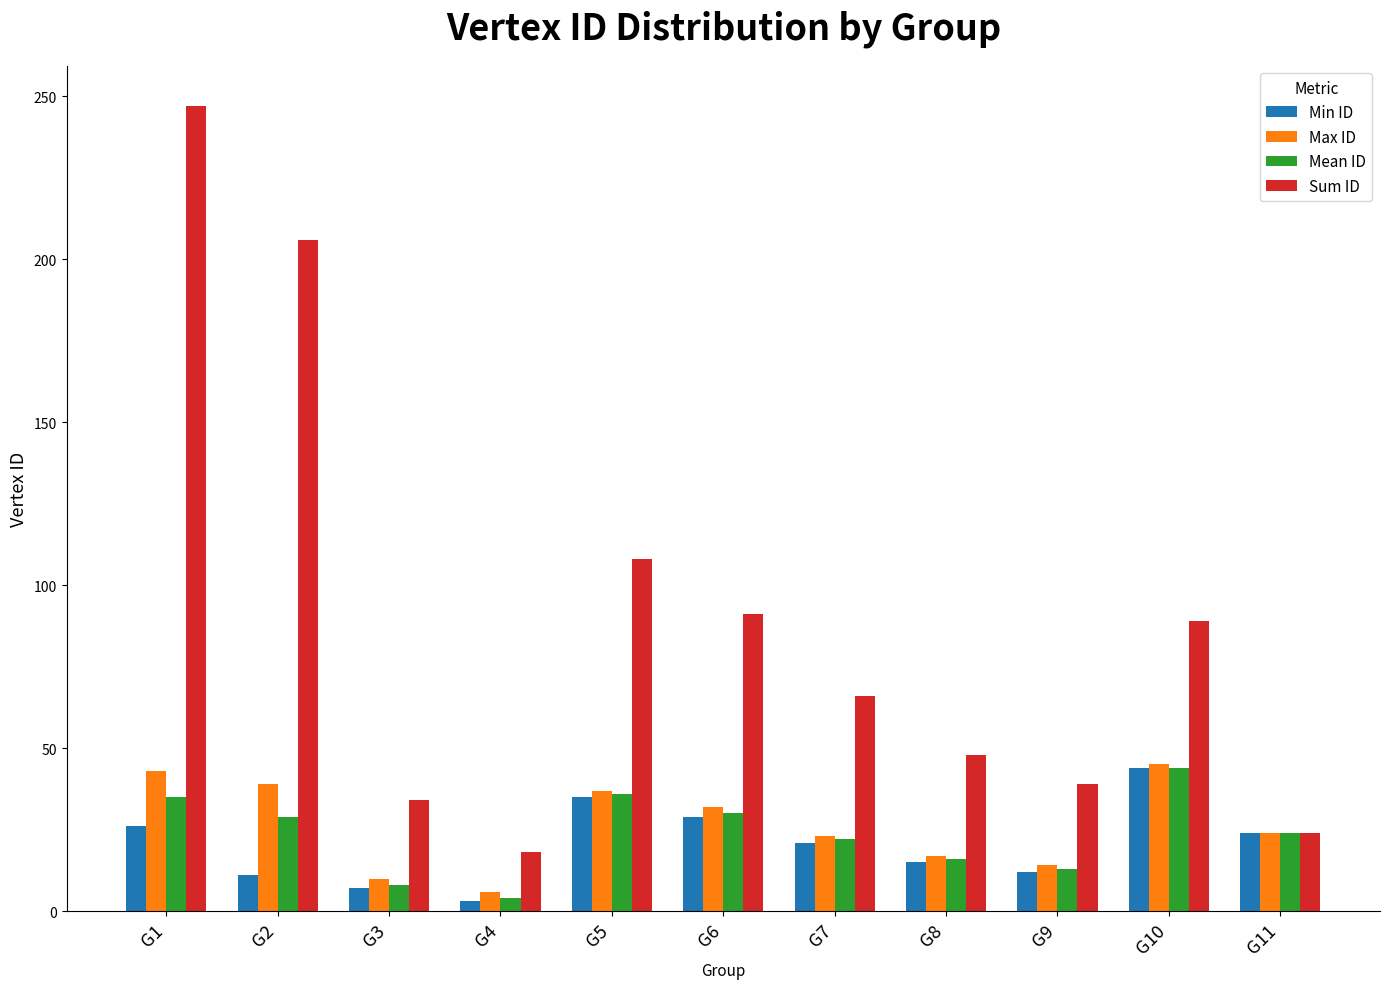

Which series has the largest total across all categories?

Sum ID